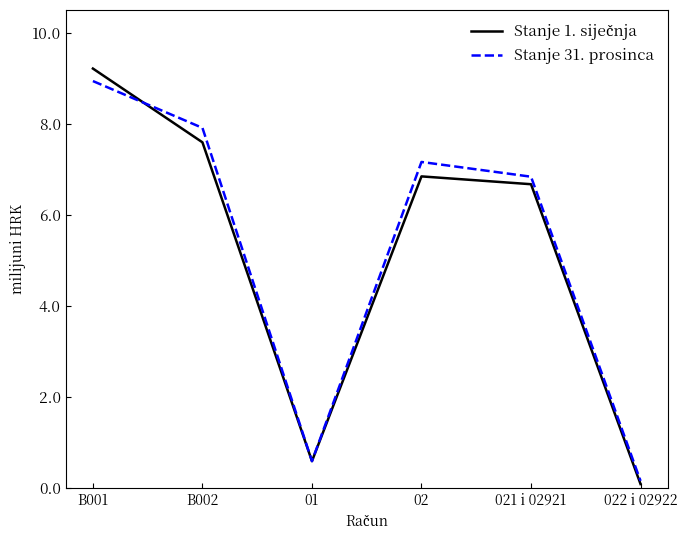

At which category does the chart reach its peak across all series?

B001